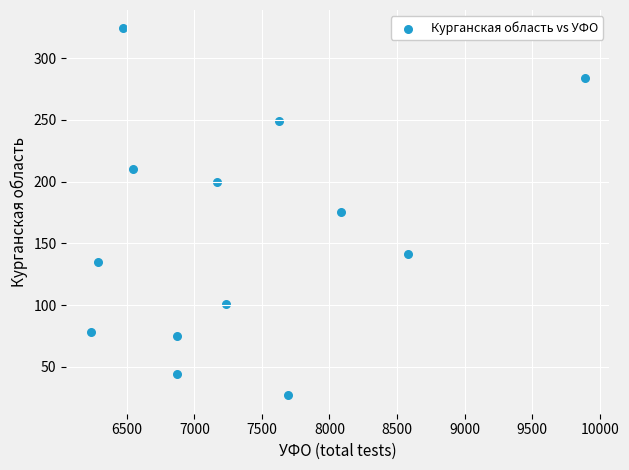

What is the range of X values (max minus min)?

3653